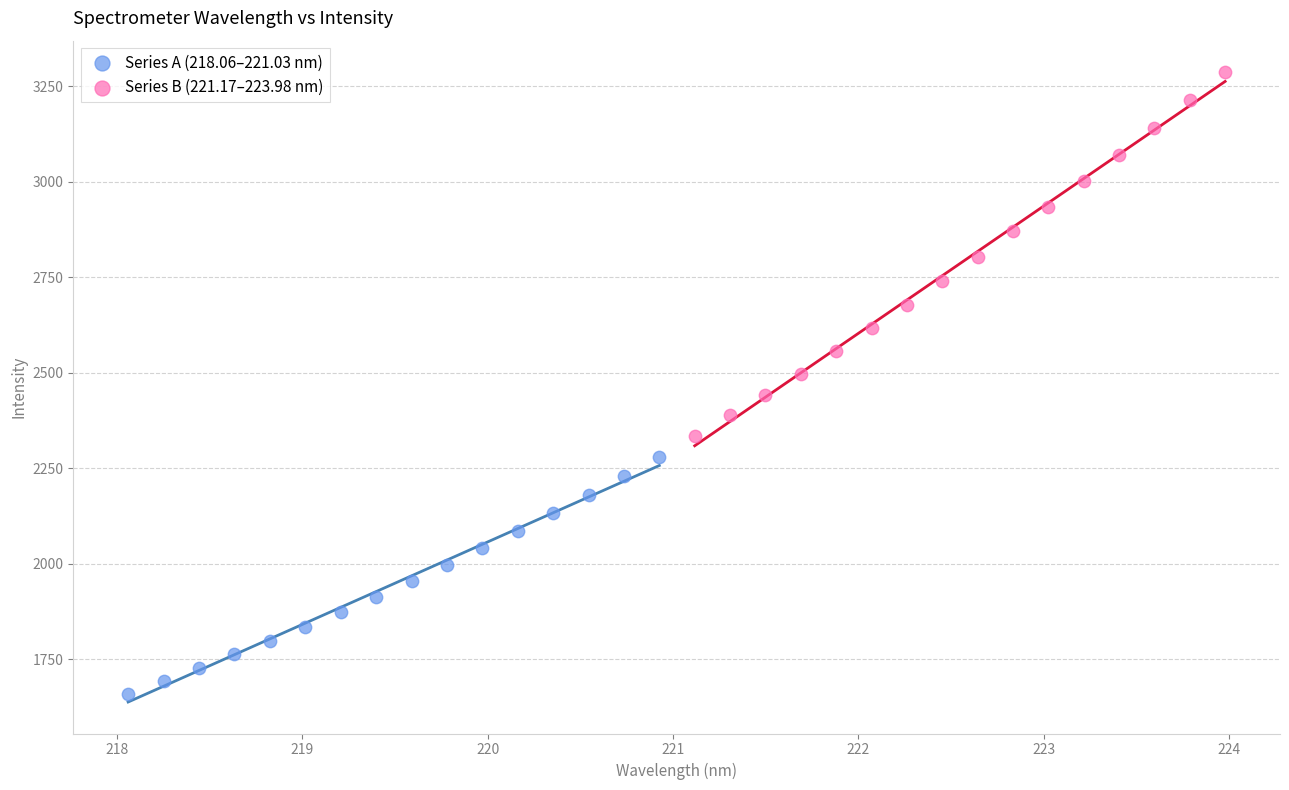

What are all the series names shown in the legend?

Series A (218.06–221.03 nm), Series B (221.17–223.98 nm)